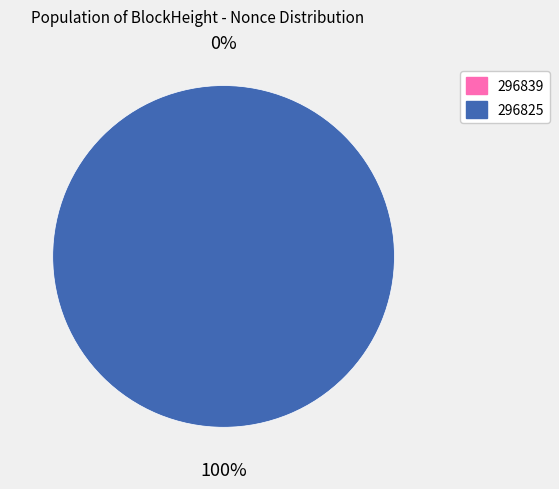

What percentage is NOT represented by 296839?

100.0%